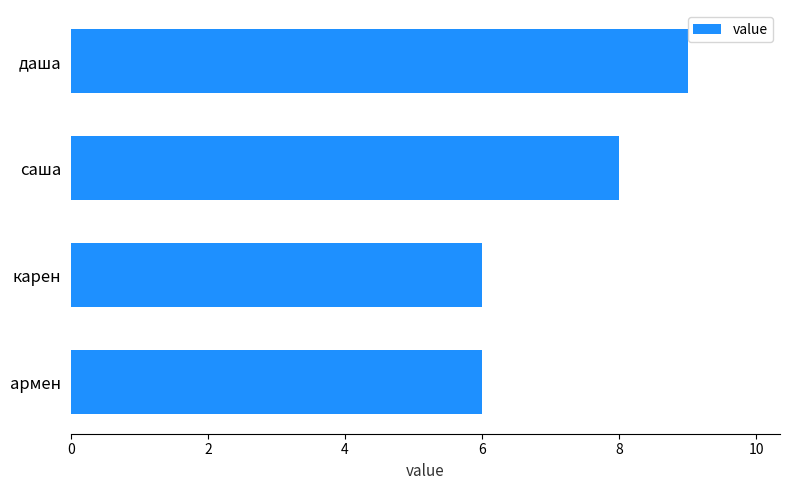

How many values are between 6 and 9?

4